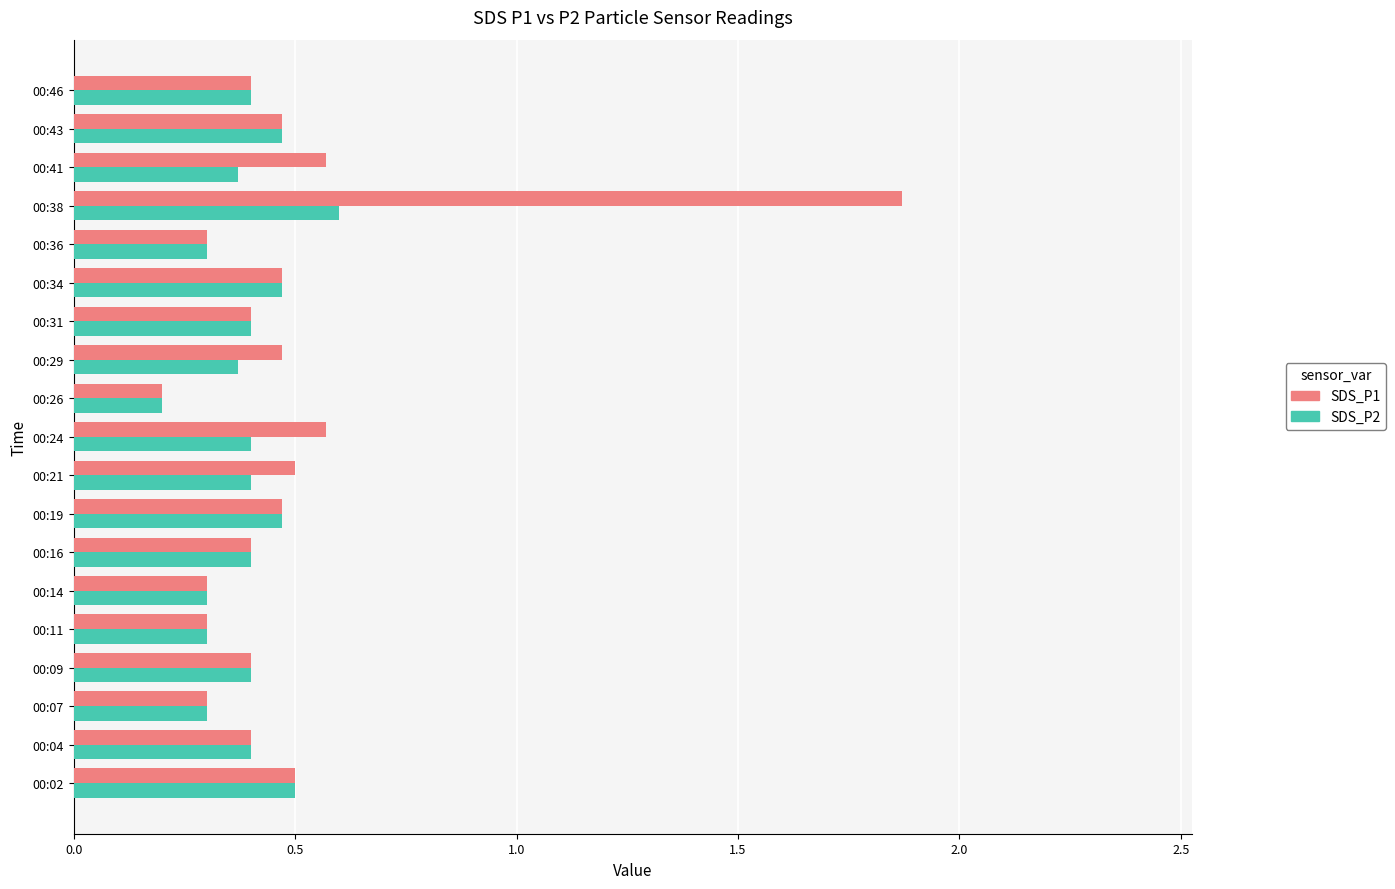

What is the sum of all SDS_P2 values?

7.5